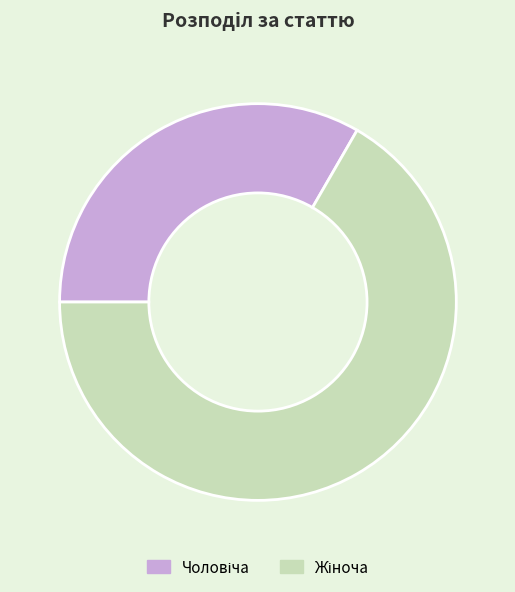

Is there a majority slice in this chart?

Yes